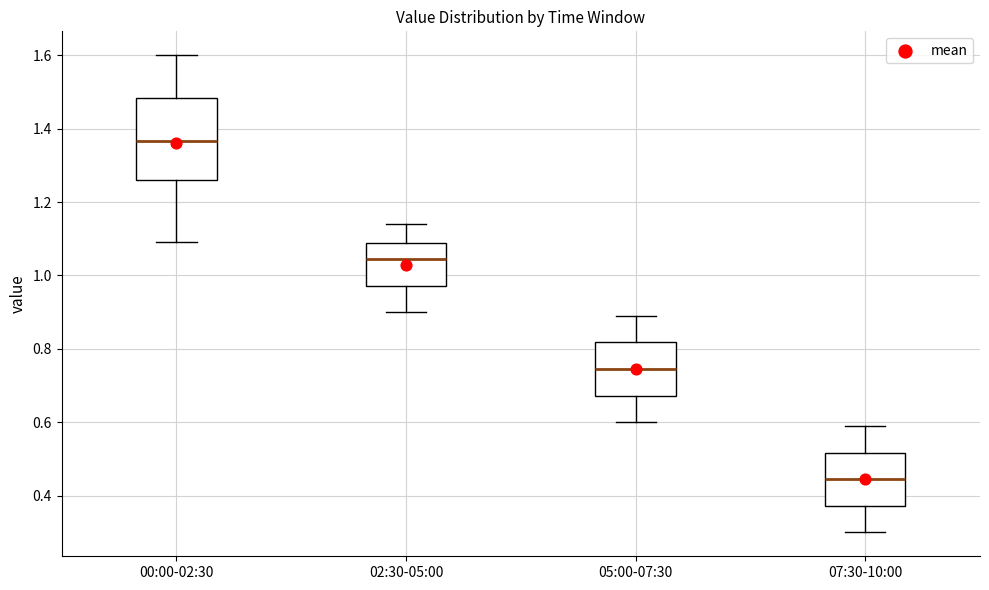

Reading left to right, transcribe this box plot: for each box, give where its median line is, the range the box spans, and where its two whiskers end, as read against the y-axis. The values are not printed on the chart, so give them approximately, as read against the axis.

00:00-02:30: median 1.36, box 1.26 to 1.48, whiskers 1.10 to 1.60
02:30-05:00: median 1.04, box 0.98 to 1.08, whiskers 0.90 to 1.14
05:00-07:30: median 0.74, box 0.68 to 0.82, whiskers 0.60 to 0.90
07:30-10:00: median 0.44, box 0.38 to 0.52, whiskers 0.30 to 0.60